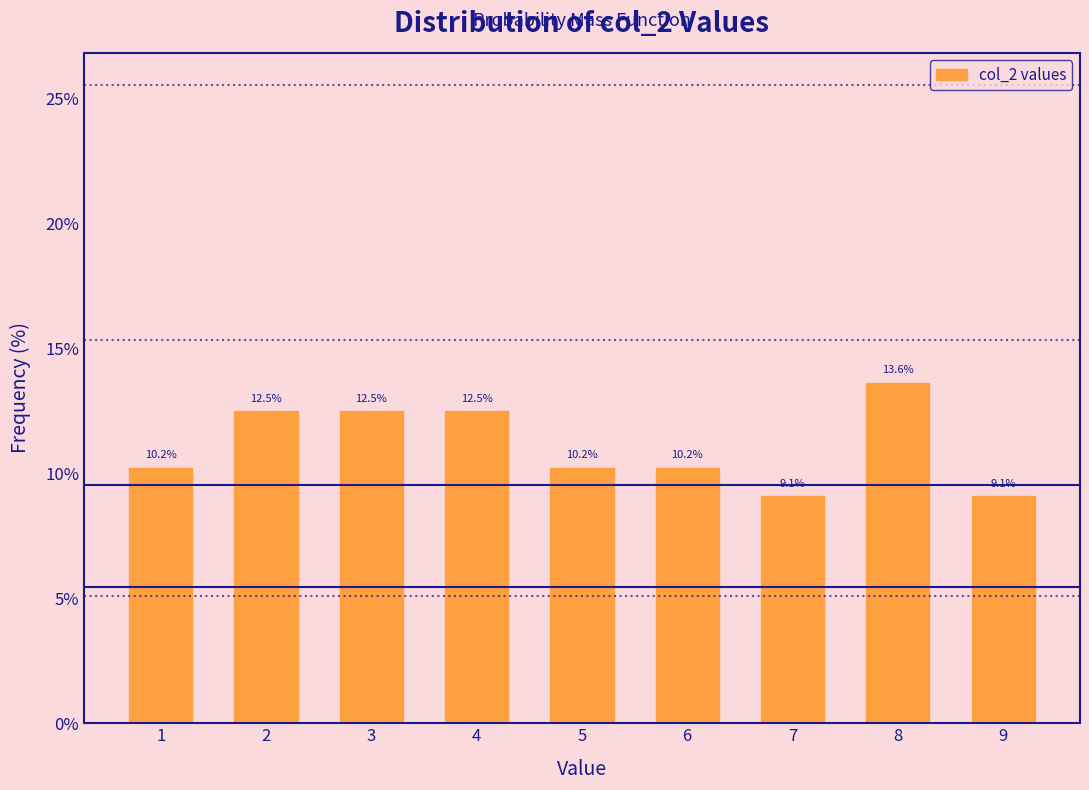

Reading left to right, extract all data points from this chart.

10.2	12.5	12.5	12.5	10.2	10.2	9.1	13.6	9.1